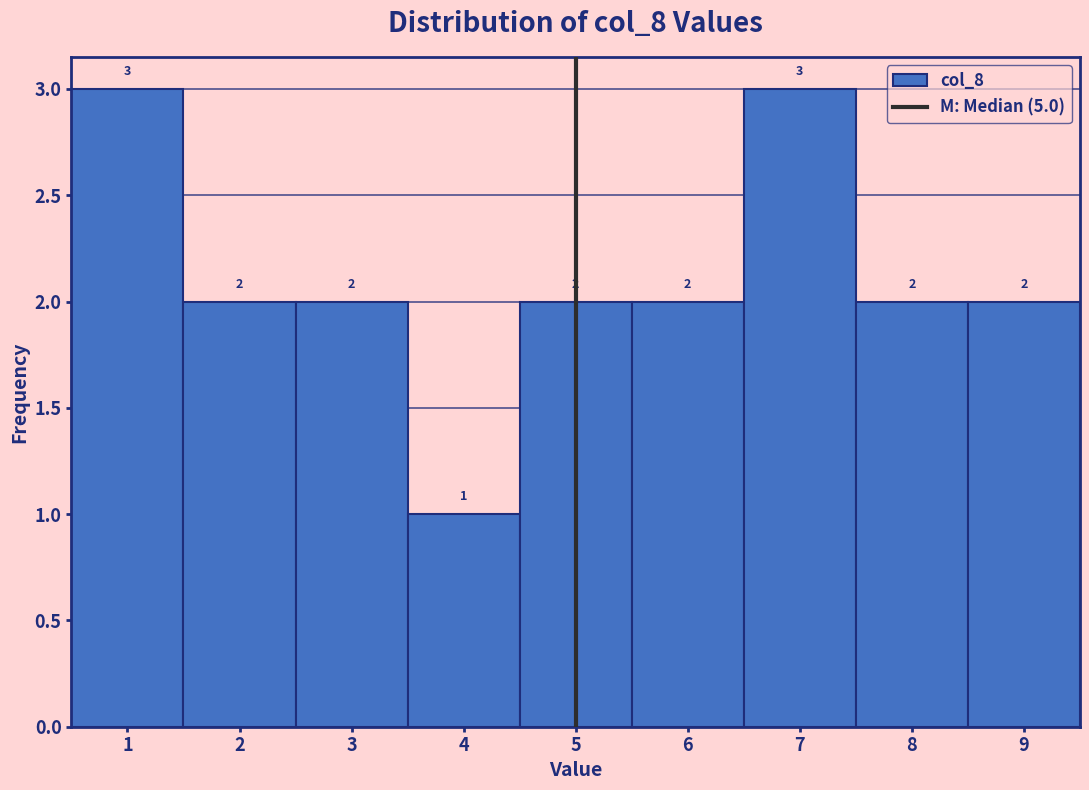

What is the height of the bar covering 4.5 to 5.5 on the x-axis?

2